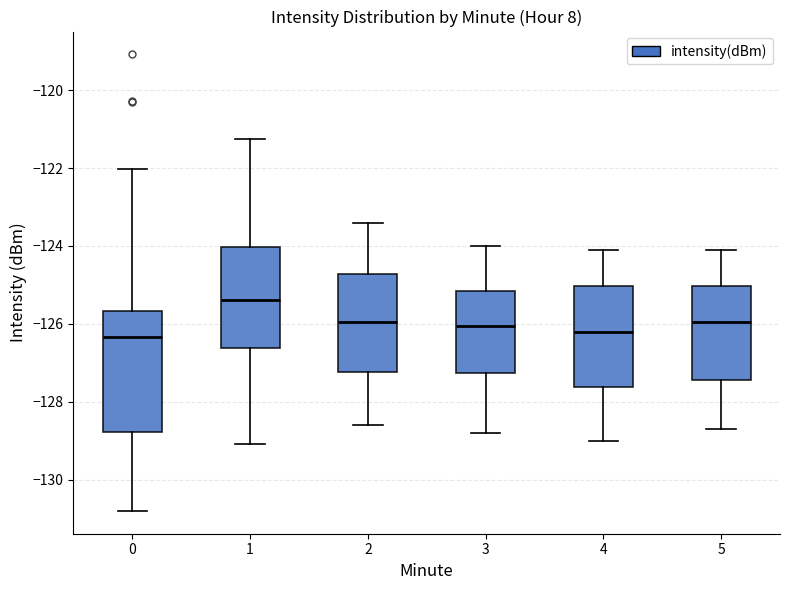

Which box has the highest median line?

1